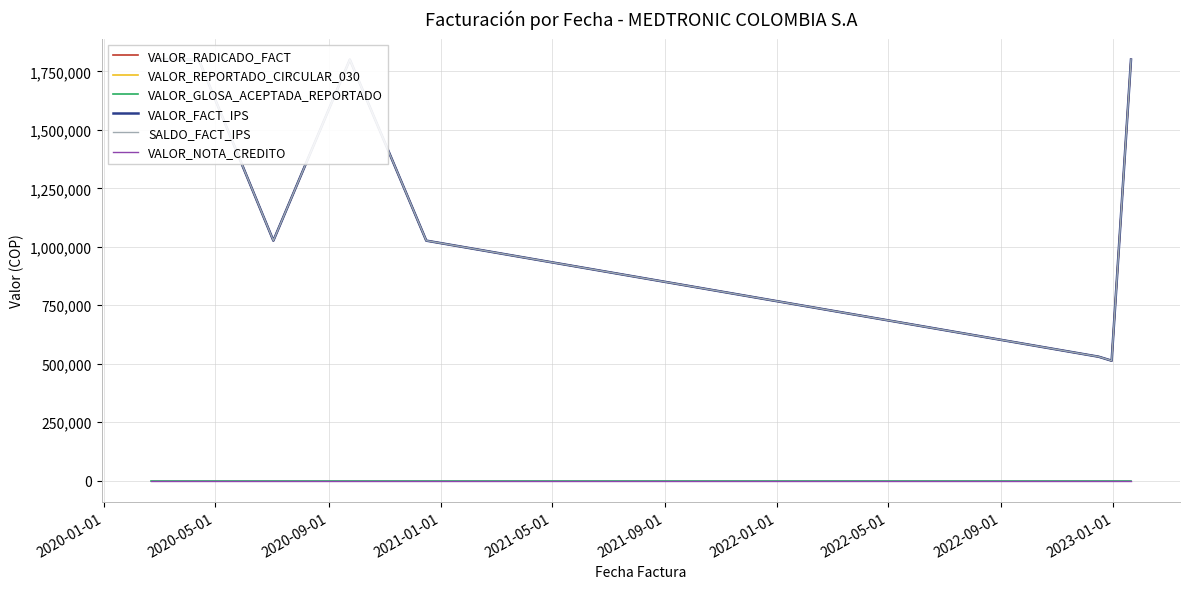

True or false: SALDO_FACT_IPS and VALOR_FACT_IPS cross at least once.

False